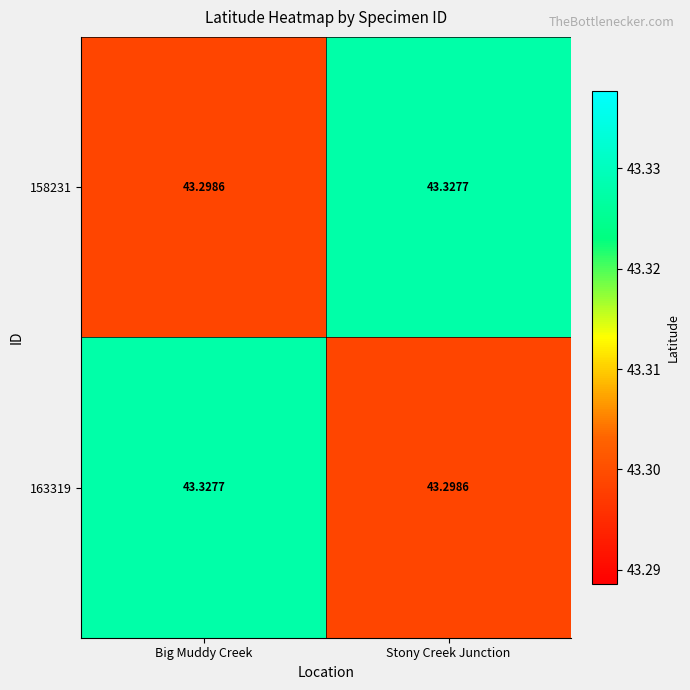

At which label does 163319 reach its minimum?

Stony Creek Junction